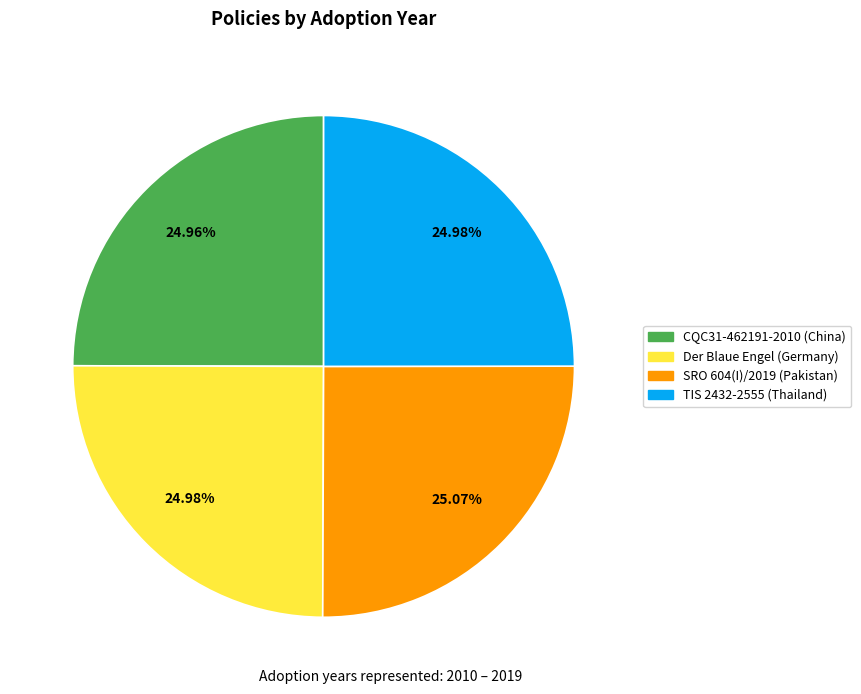

What is the total percentage of Der Blaue Engel (Germany) and CQC31-462191-2010 (China)?

49.9%